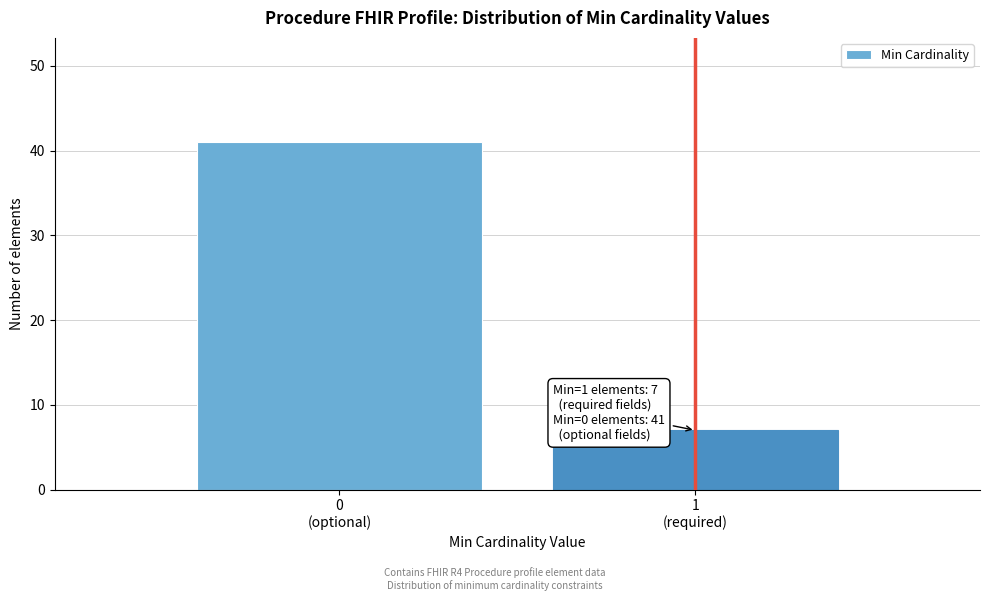

Reading left to right, extract all data points from this chart.

41	7